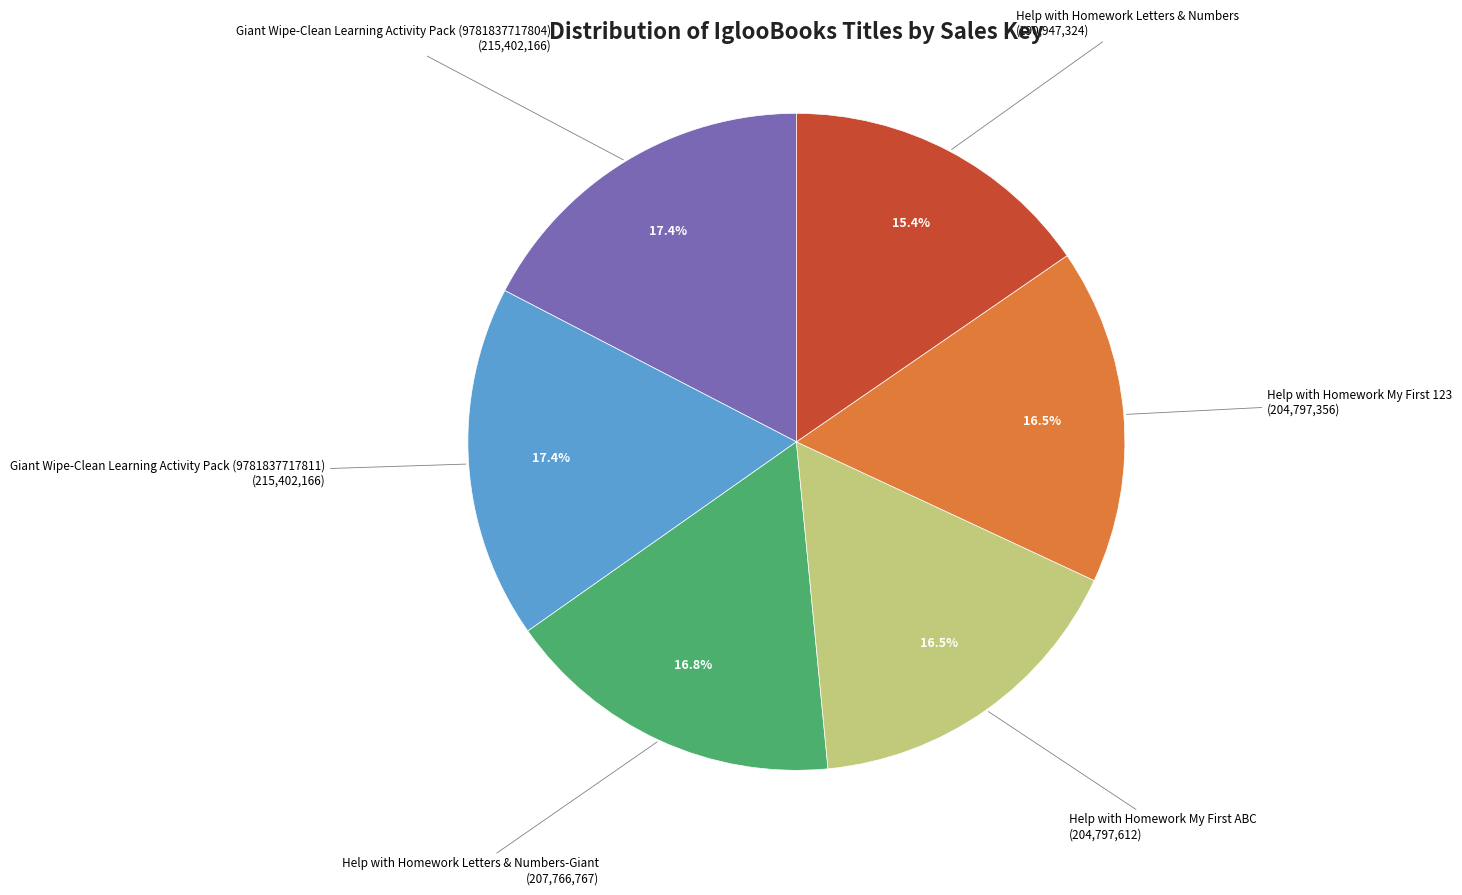

Is there a majority slice in this chart?

No